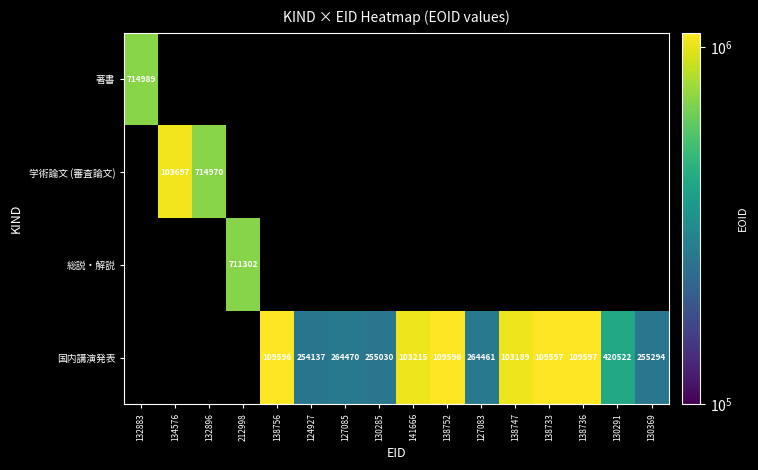

How many values in 学術論文 (審査論文) are above zero?

2